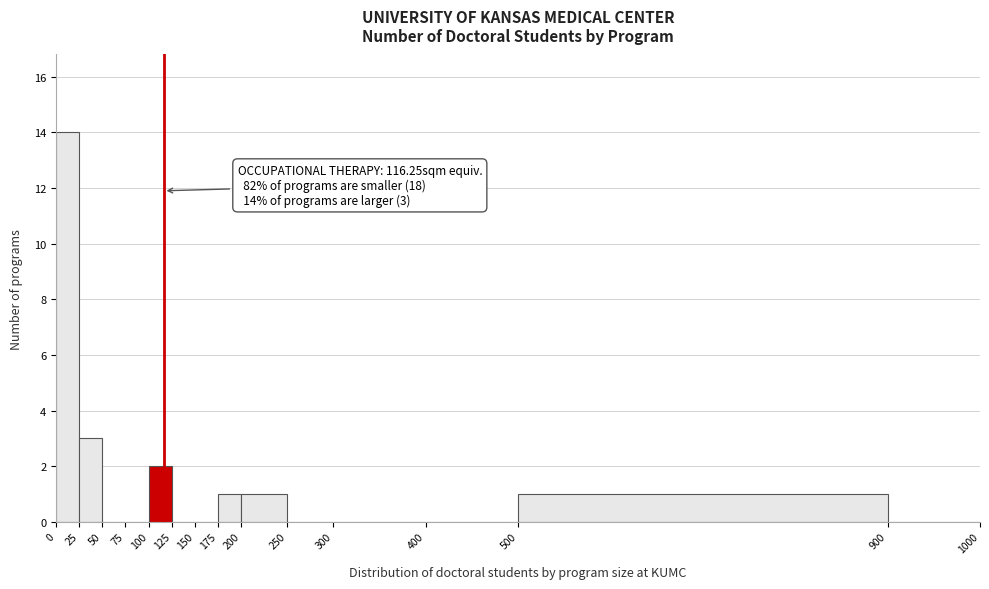

Over which range of the x-axis is the bar tallest?

0 to 25